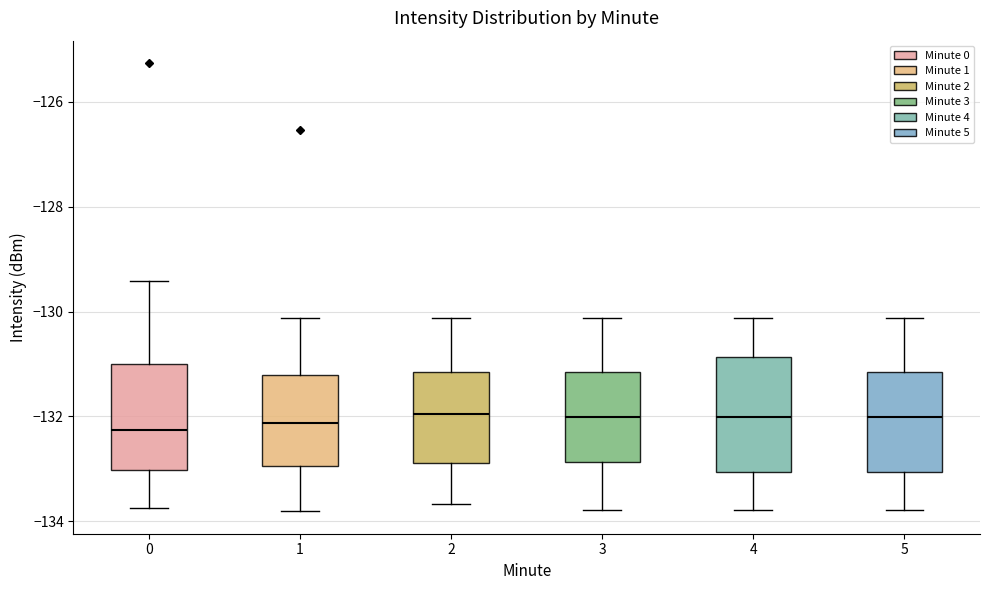

Reading left to right, transcribe this box plot: for each box, give where its median line is, the range the box spans, and where its two whiskers end, as read against the y-axis. The values are not printed on the chart, so give them approximately, as read against the axis.

0: median -132.2, box -133.0 to -131.0, whiskers -133.8 to -129.4
1: median -132.2, box -133.0 to -131.2, whiskers -133.8 to -130.2
2: median -132.0, box -132.8 to -131.2, whiskers -133.6 to -130.2
3: median -132.0, box -132.8 to -131.2, whiskers -133.8 to -130.2
4: median -132.0, box -133.0 to -130.8, whiskers -133.8 to -130.2
5: median -132.0, box -133.0 to -131.2, whiskers -133.8 to -130.2